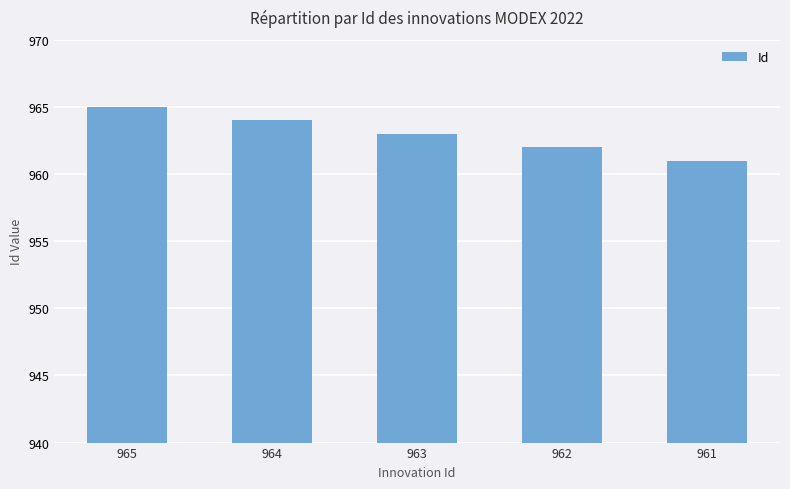

What is the difference between the values at 963 and 964?

1